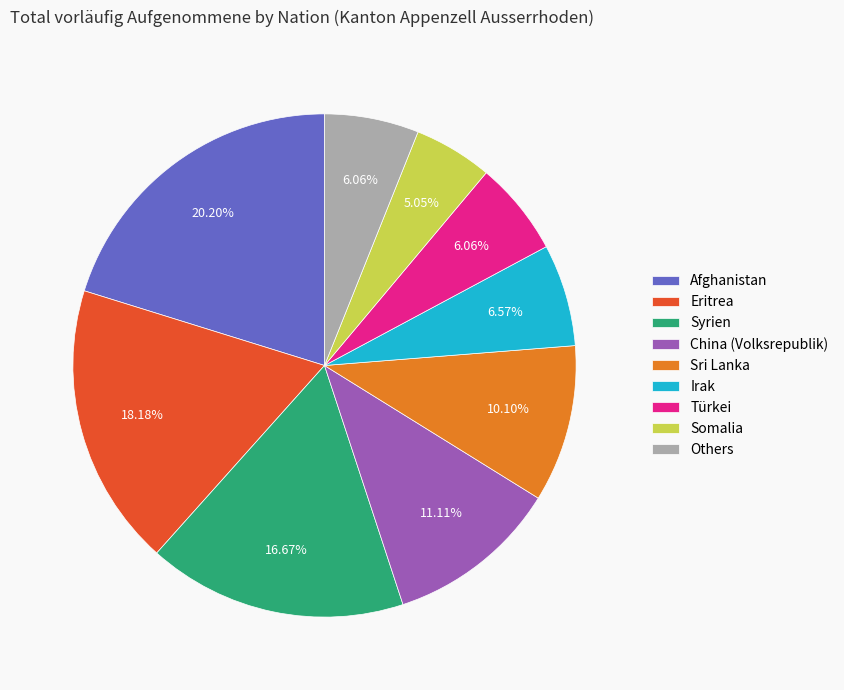

What percentage is NOT represented by Türkei?

93.9%